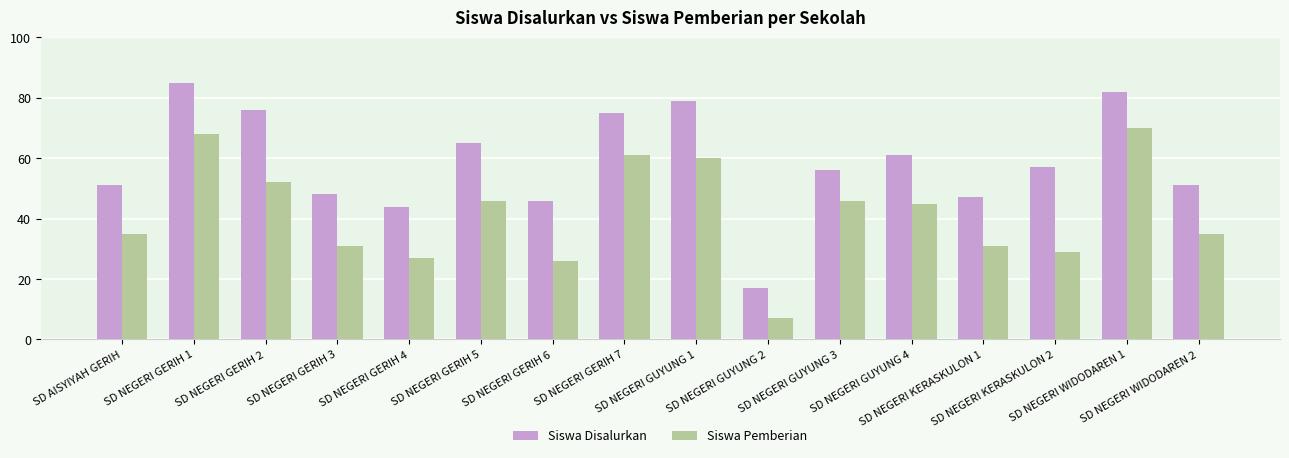

Reading left to right, what are all the values shown in this chart?

Siswa Disalurkan: 51	85	76	48	44	65	46	75	79	17	56	61	47	57	82	51
Siswa Pemberian: 35	68	52	31	27	46	26	61	60	7	46	45	31	29	70	35